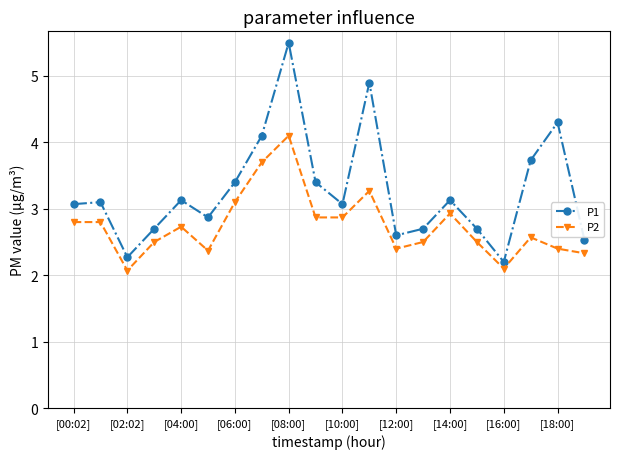

List the series in order of their peak value, lowest first.

P2, P1